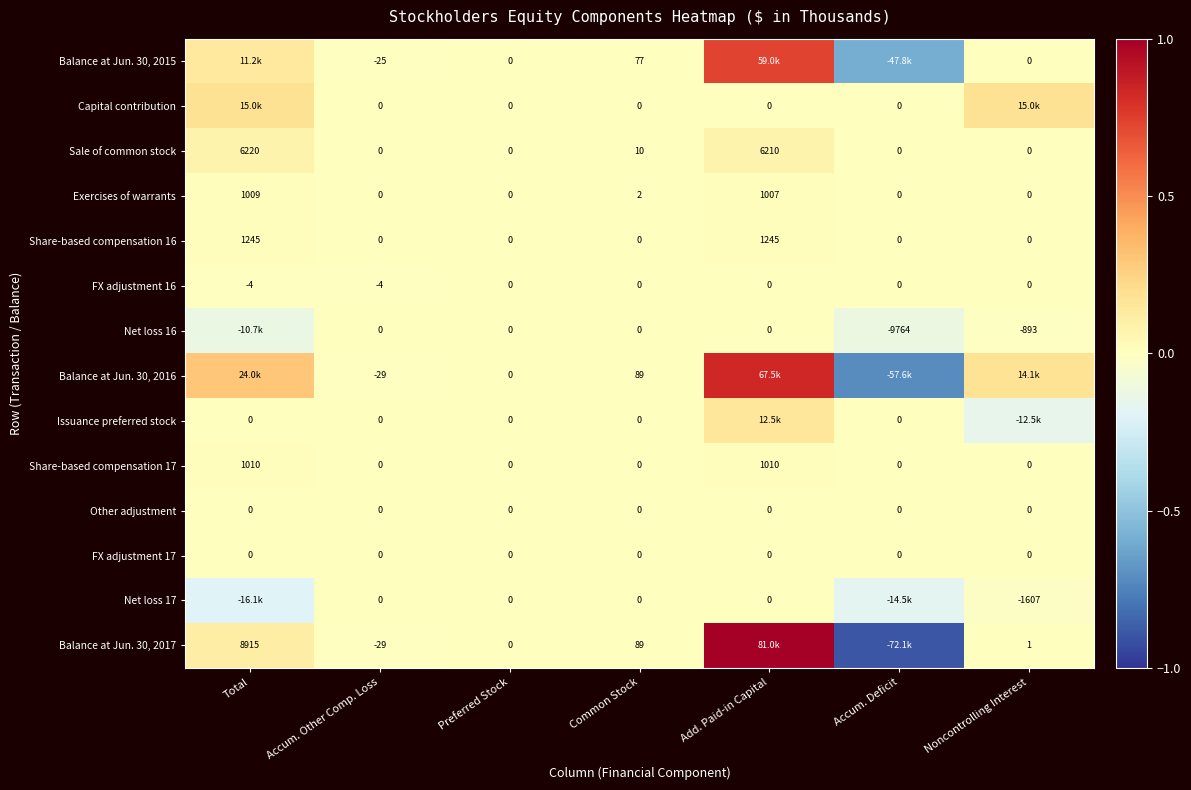

Is the value of Net loss 16 at Accum. Other Comp. Loss greater than the value of FX adjustment 16 at Total?

Yes